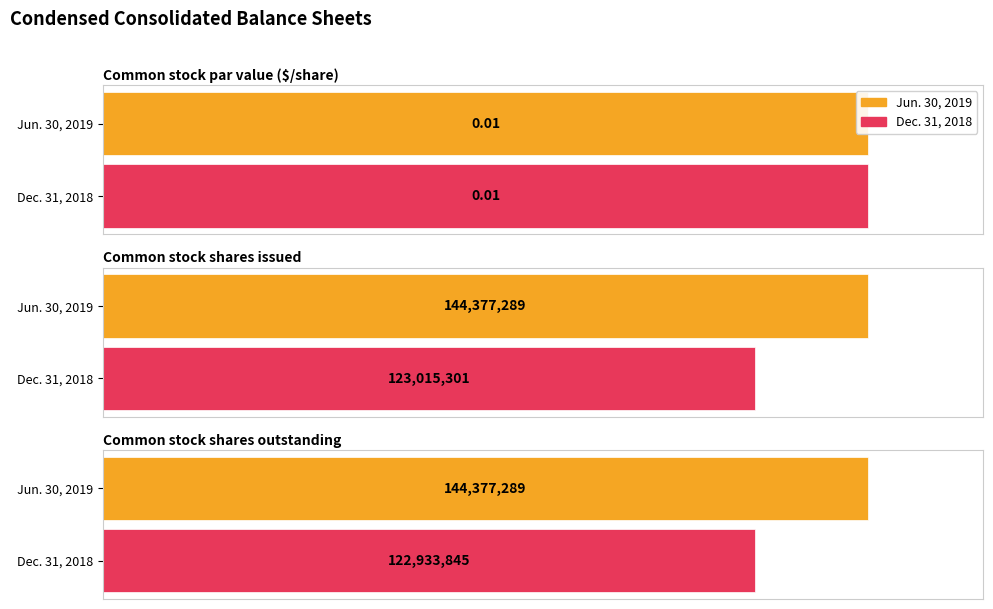

How many data points does each series have?

3